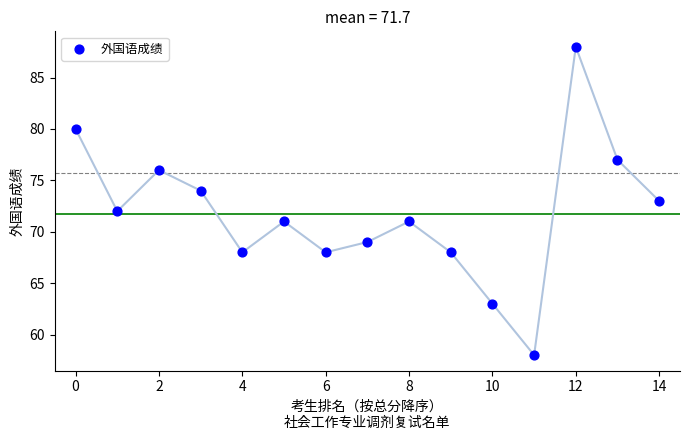

What is the range of Y values (max minus min)?

30